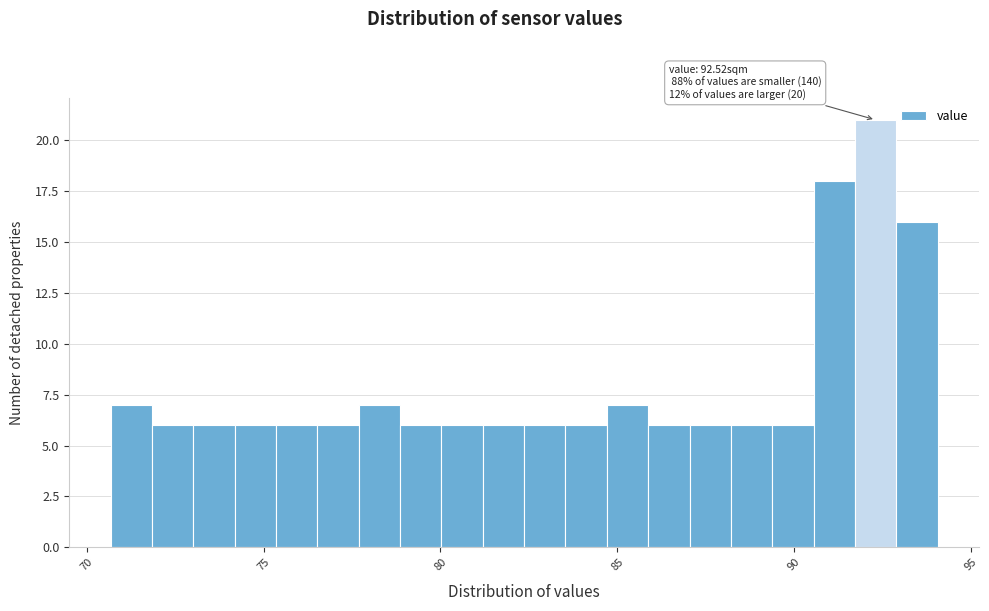

Read against the x-axis, roughly where is the centre of the tallest bar?

92.5